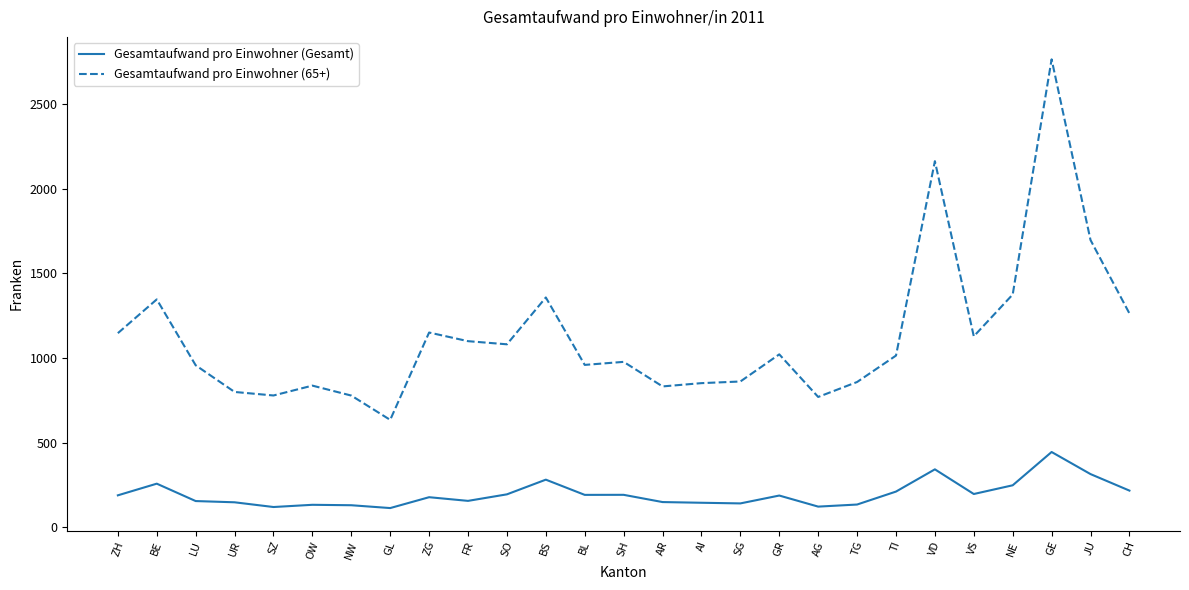

What is the difference between the second highest and minimum values in the Gesamtaufwand pro Einwohner (Gesamt) series?

228.8